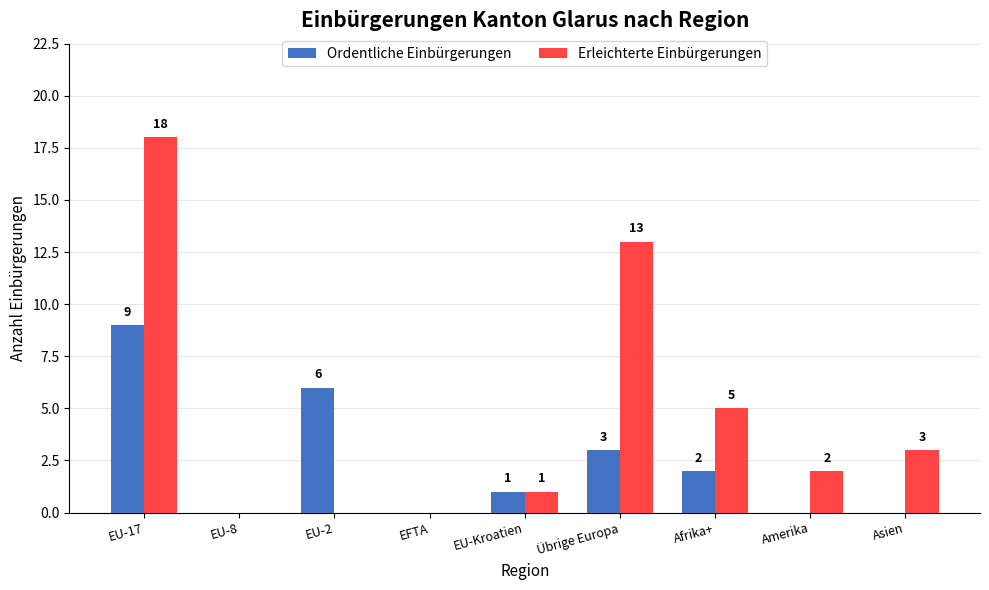

What is the sum of all Erleichterte Einbürgerungen values?

42